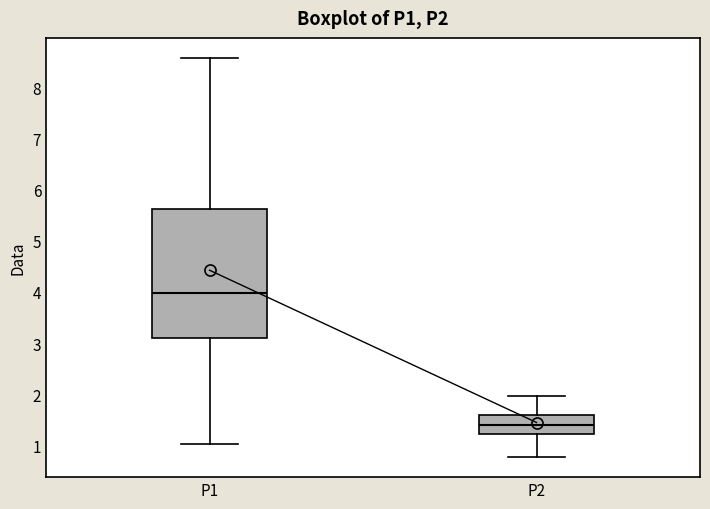

Where does the upper whisker of the box for P2 end on the y-axis? The values are not printed on the chart, so give them approximately, as read against the axis.

2.0